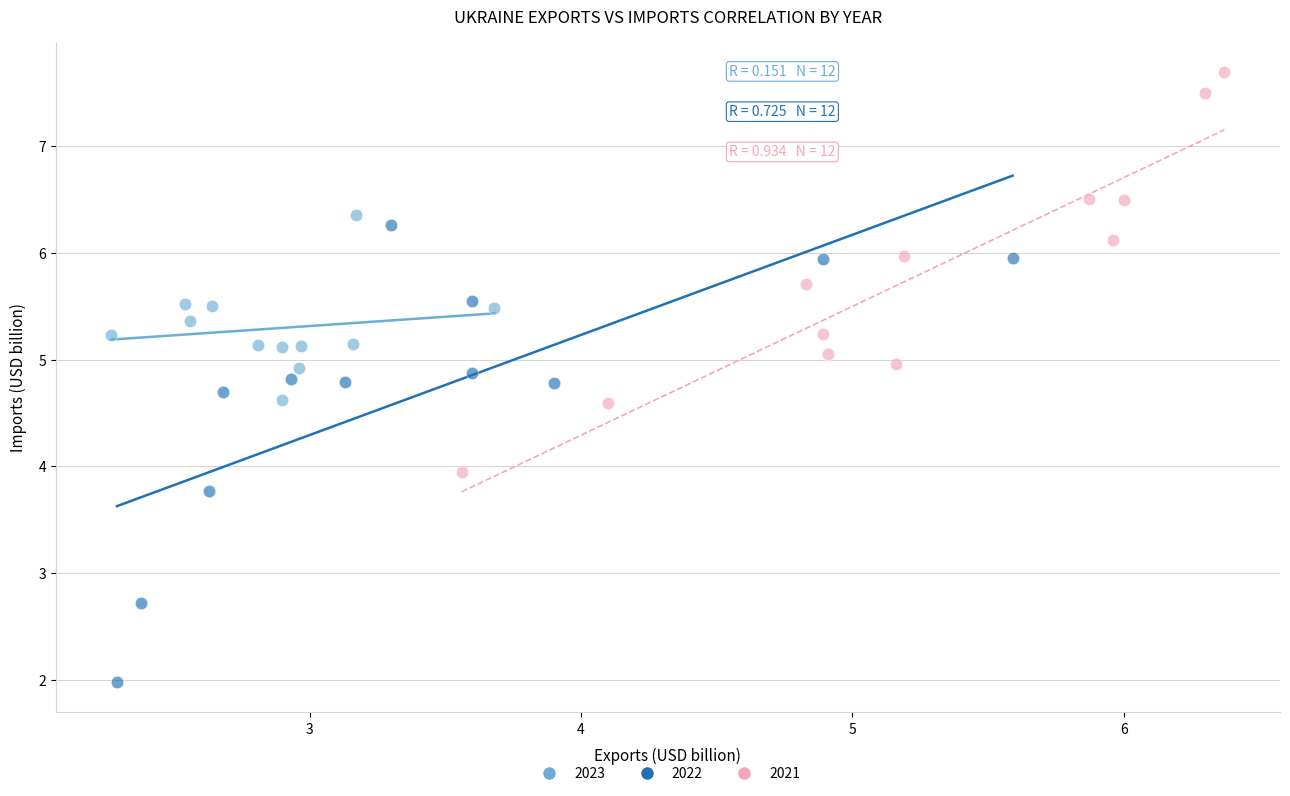

Which series reaches the minimum Y coordinate?

2022